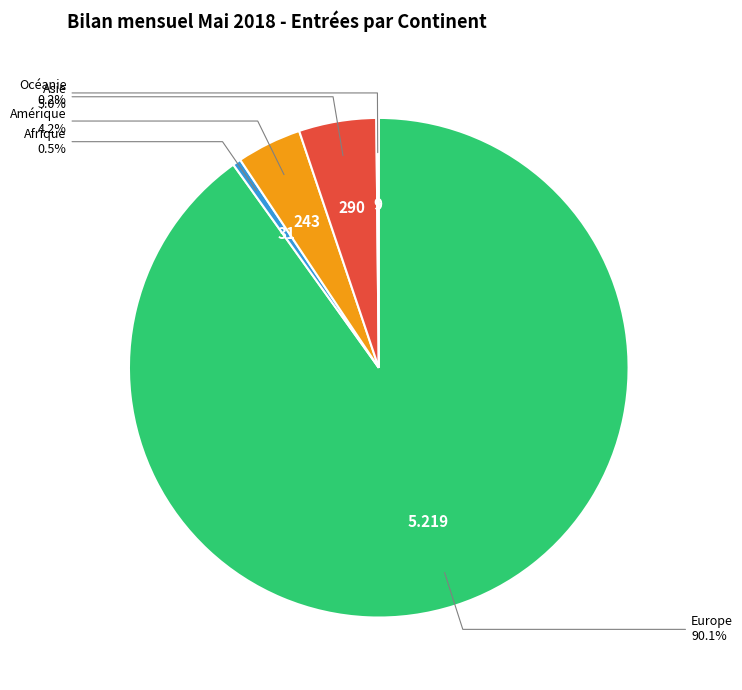

To the nearest percent, what portion does Europe represent?

90%